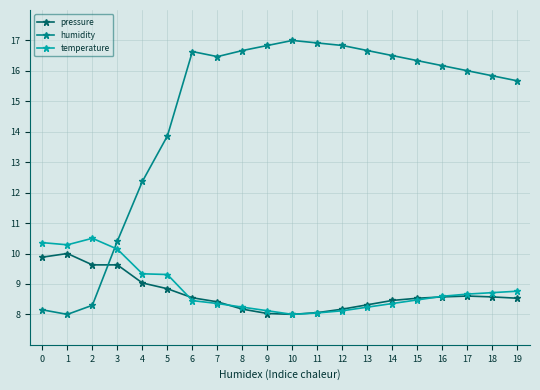

The humidity series shows 16.7 at 13. True or false?

True